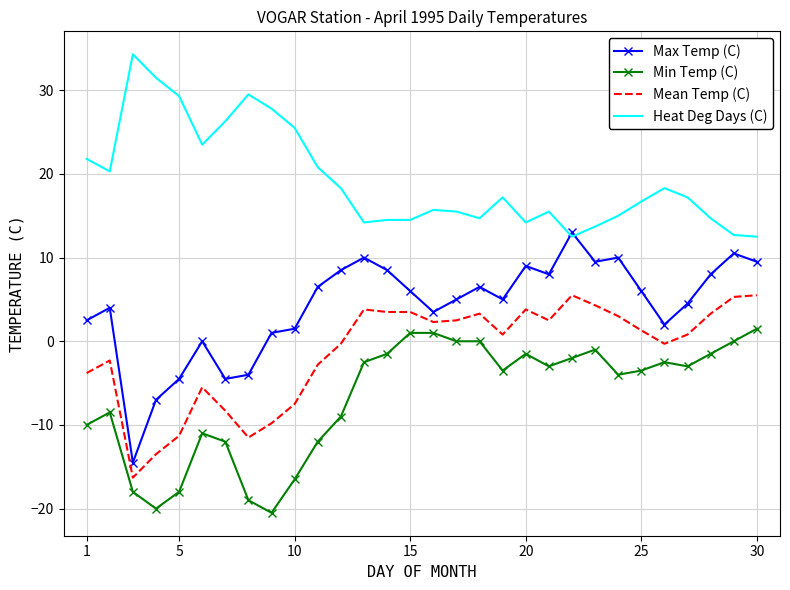

True or false: Heat Deg Days (C) and Mean Temp (C) intersect in this chart.

False